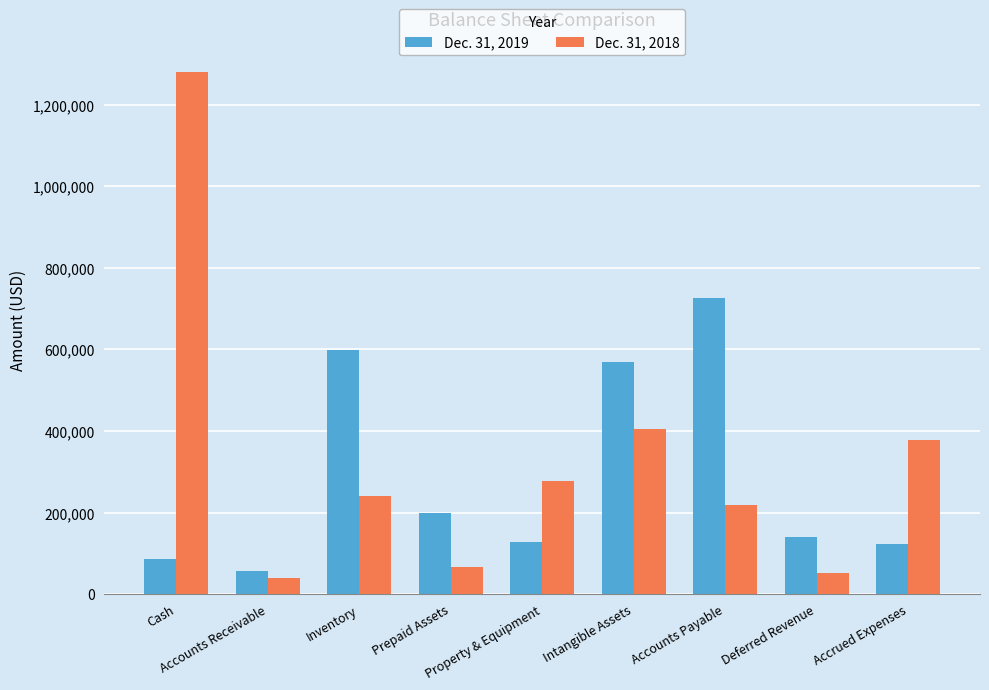

What is the sum of all Dec. 31, 2018 values?

2954664